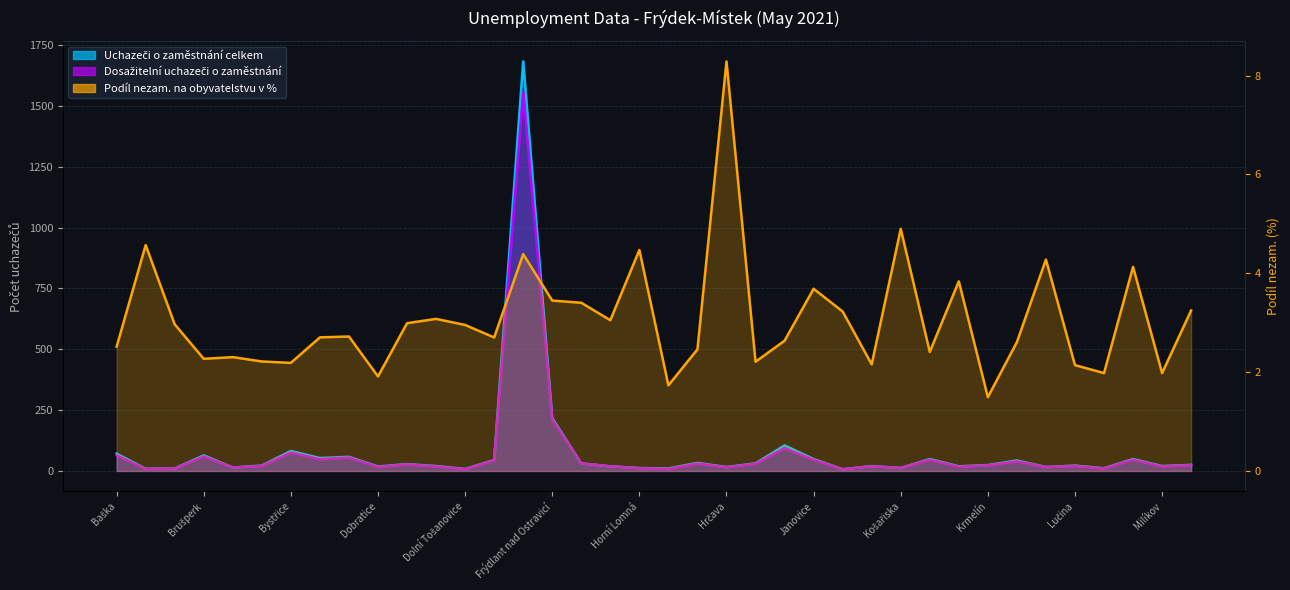

What is the label of the 21st point from the right?

Horní Domaslavice